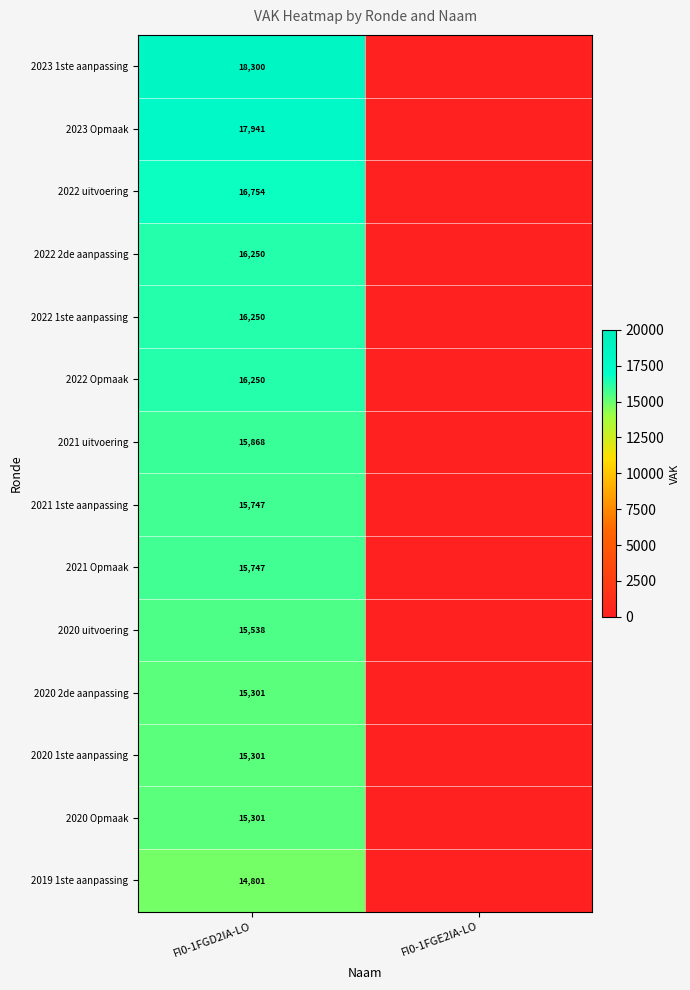

Is the value of 2022 2de aanpassing at FI0-1FGD2IA-LO greater than the value of 2020 Opmaak at FI0-1FGD2IA-LO?

Yes